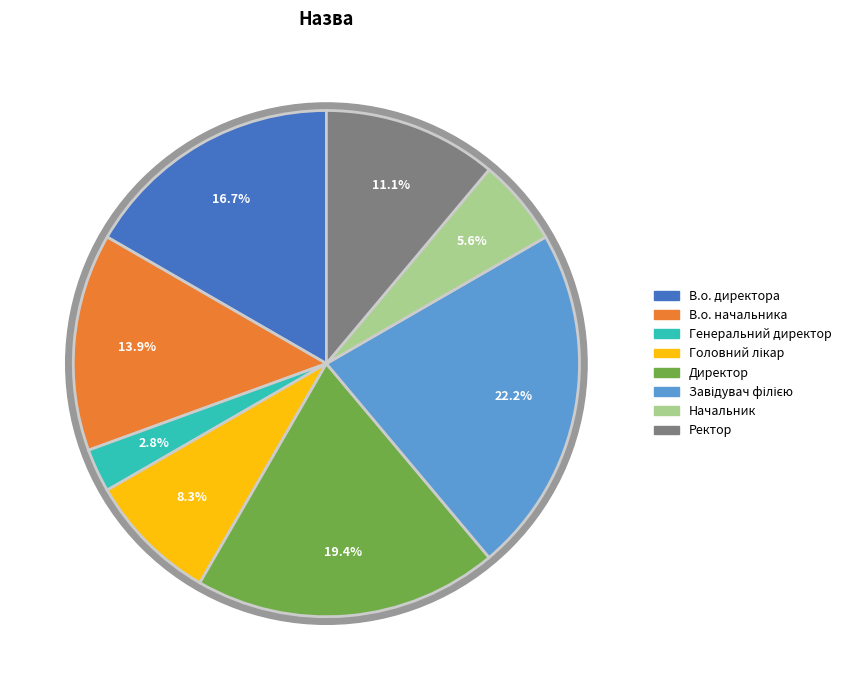

Rank the categories by value from lowest to highest.

Генеральний директор, Начальник, Головний лікар, Ректор, В.о. начальника, В.о. директора, Директор, Завідувач філією